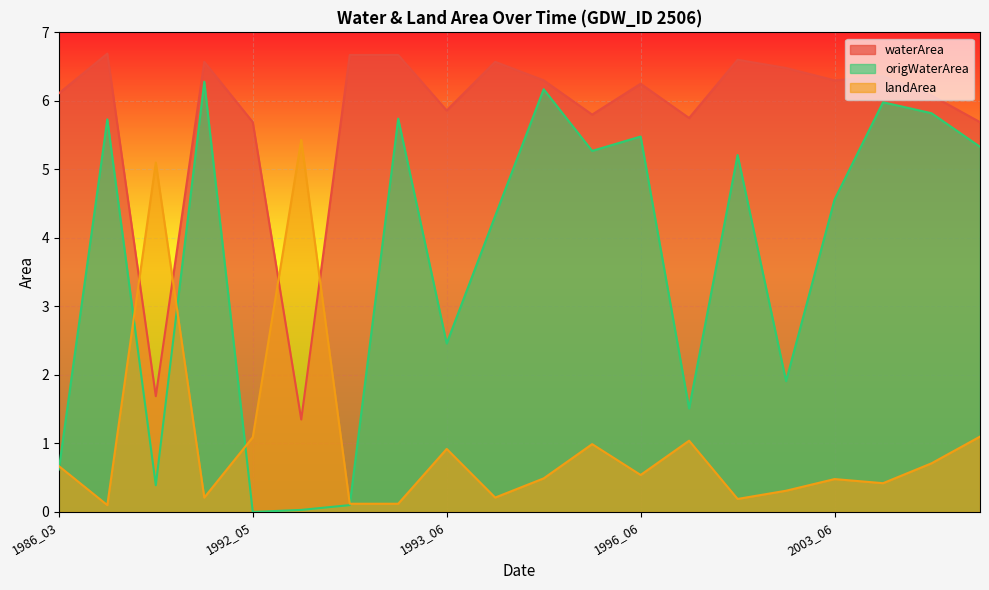

Between 1991_10 and 1996_06, which series saw the biggest shift?

origWaterArea